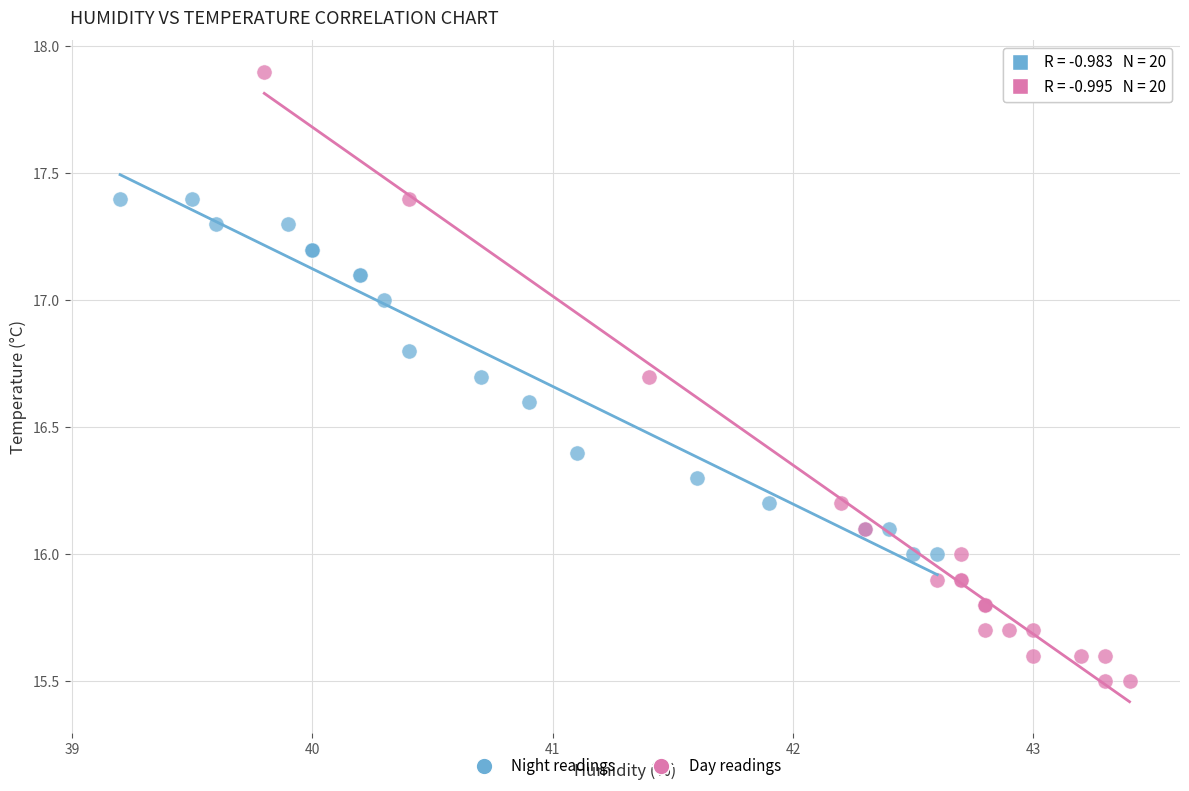

Which series contains the lowest Y value?

Day readings